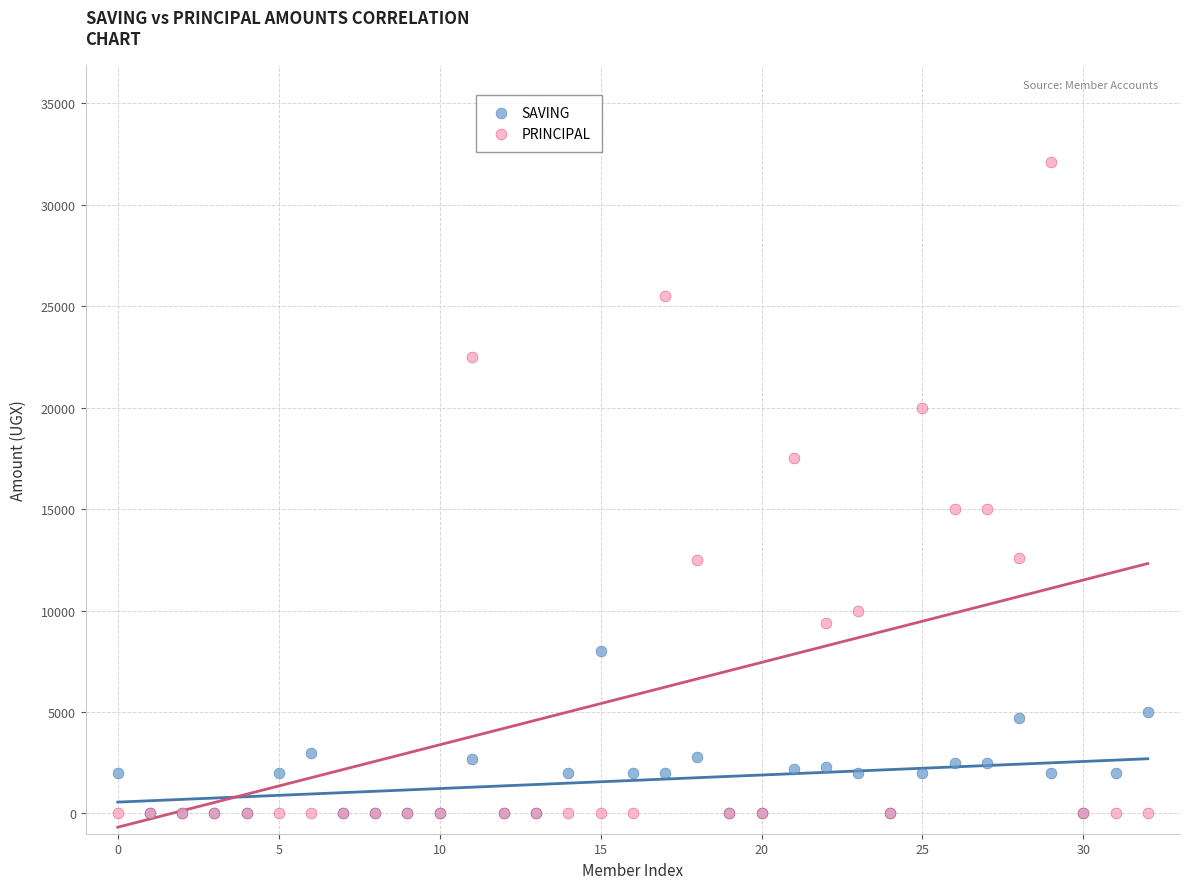

Which series has the largest Y range (max minus min)?

PRINCIPAL